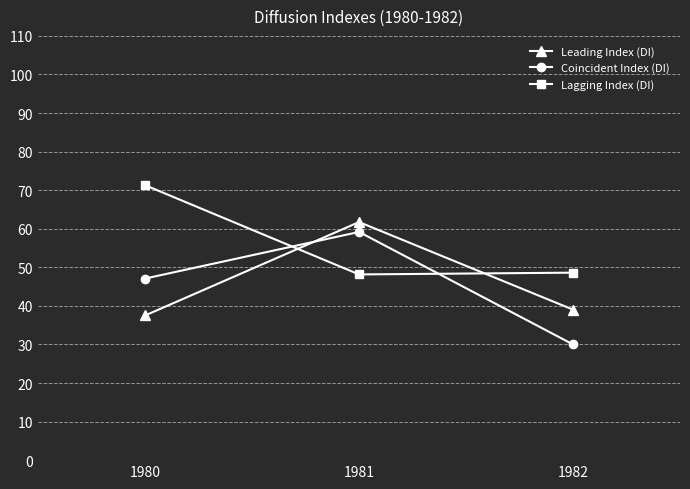

Read the Coincident Index (DI) value at 1982.

30.0